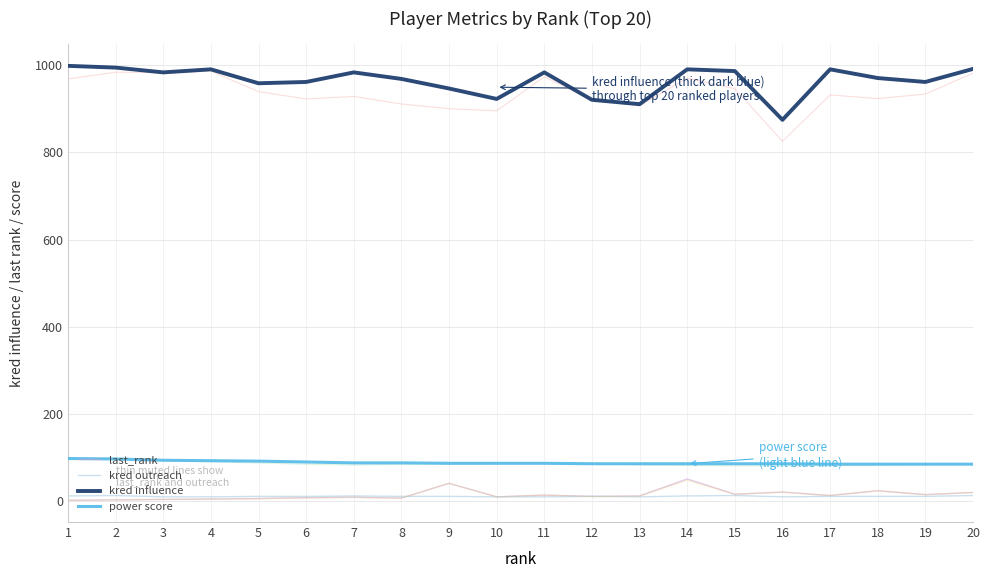

True or false: kred influence and kred outreach cross at least once.

False